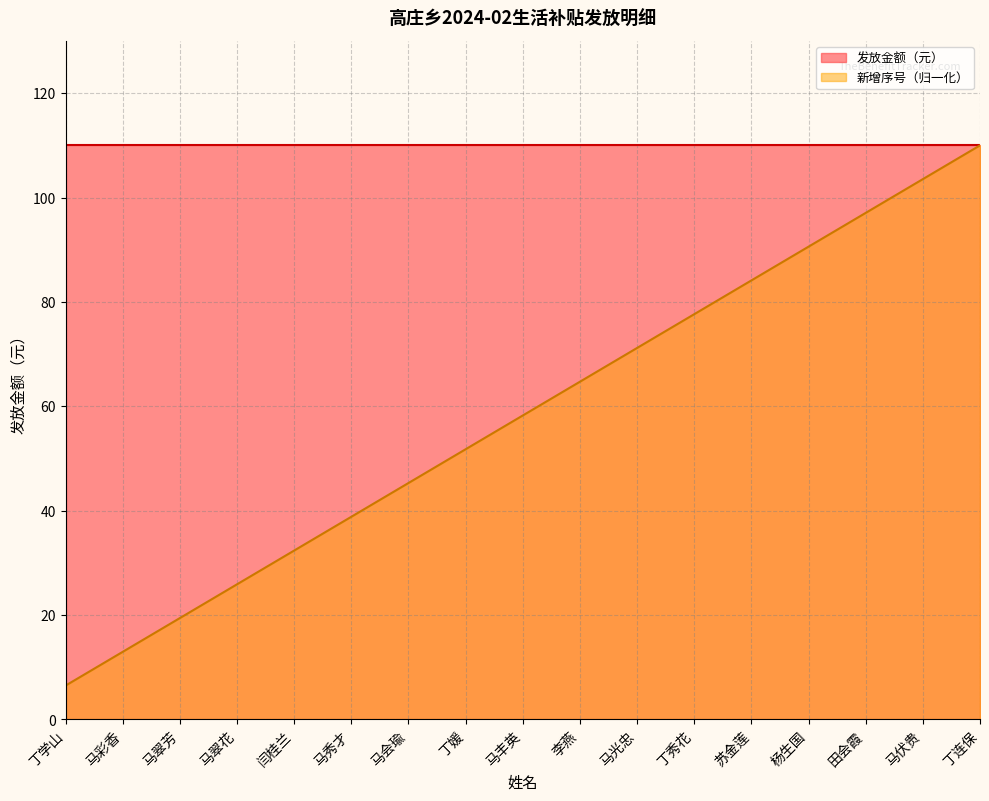

What is the change in value from 丁学山 to 马丰英?

+51.8